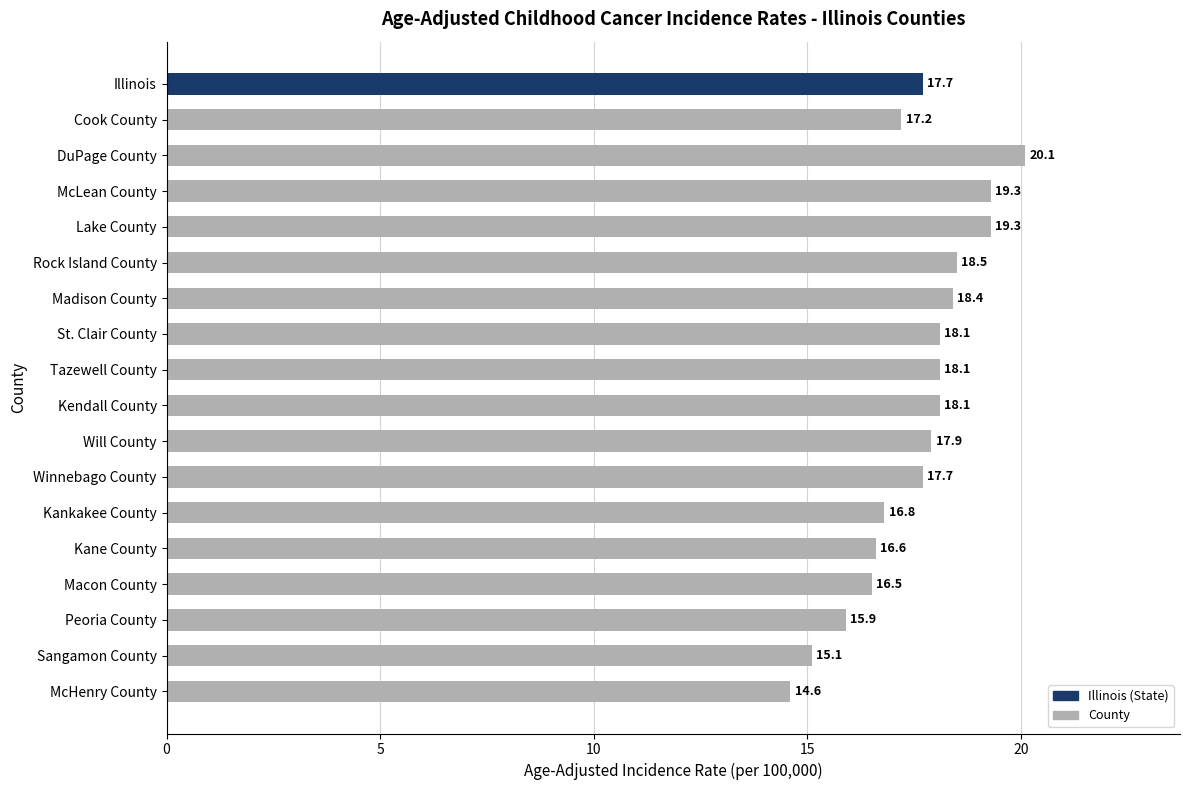

Reading bottom to top, extract all data points from this chart.

14.6	15.1	15.9	16.5	16.6	16.8	17.7	17.9	18.1	18.1	18.1	18.4	18.5	19.3	19.3	20.1	17.2	17.7